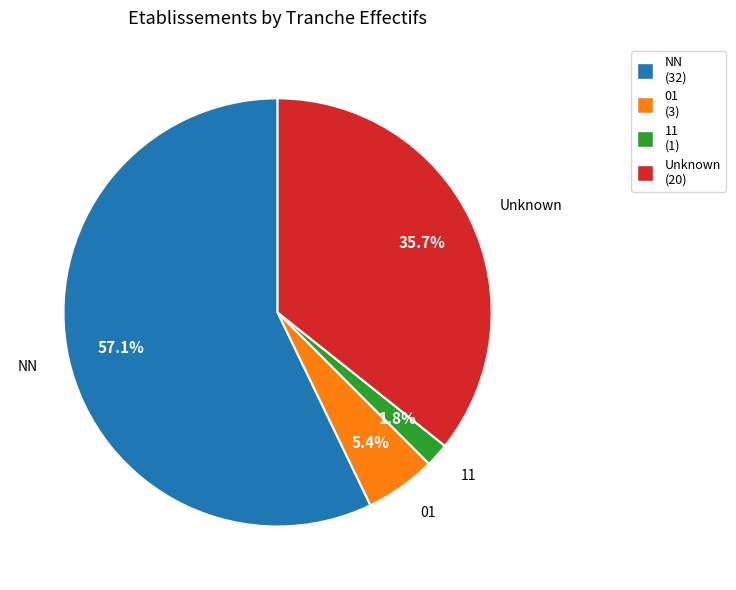

The NN slice represents 46% of the pie. True or false?

False